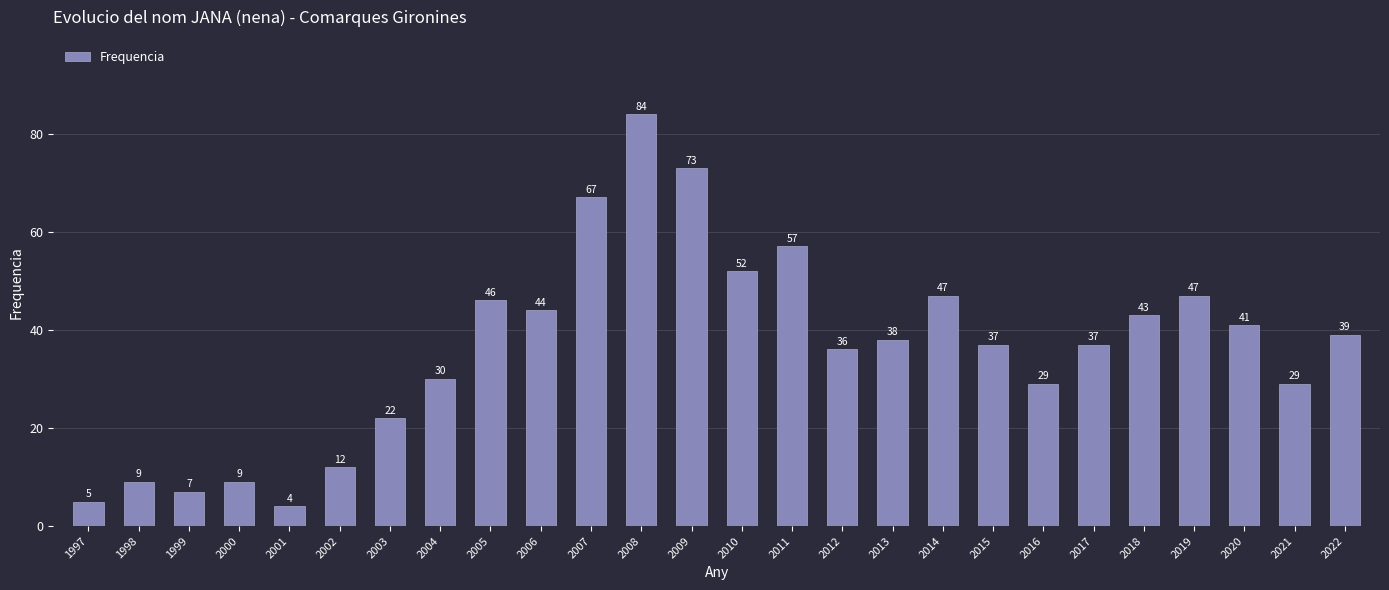

Are the bars grouped side by side (vs. stacked)?

No